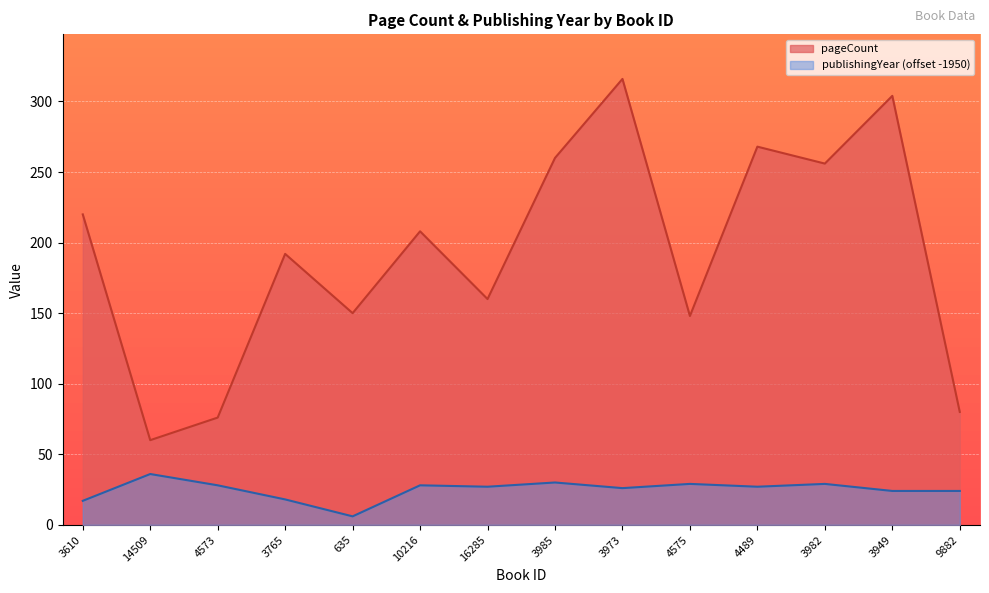

What are all the series names shown in the legend?

pageCount, publishingYear (offset -1950)